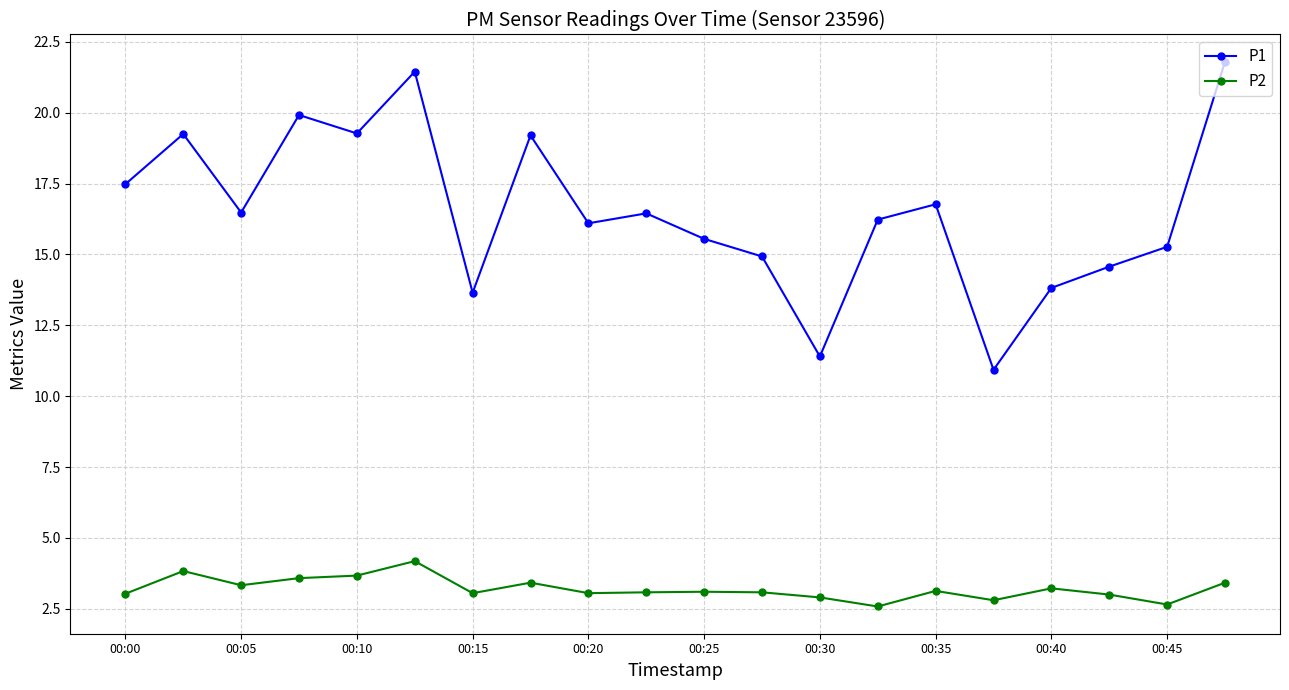

List the series in order of their overall mean, lowest first.

P2, P1